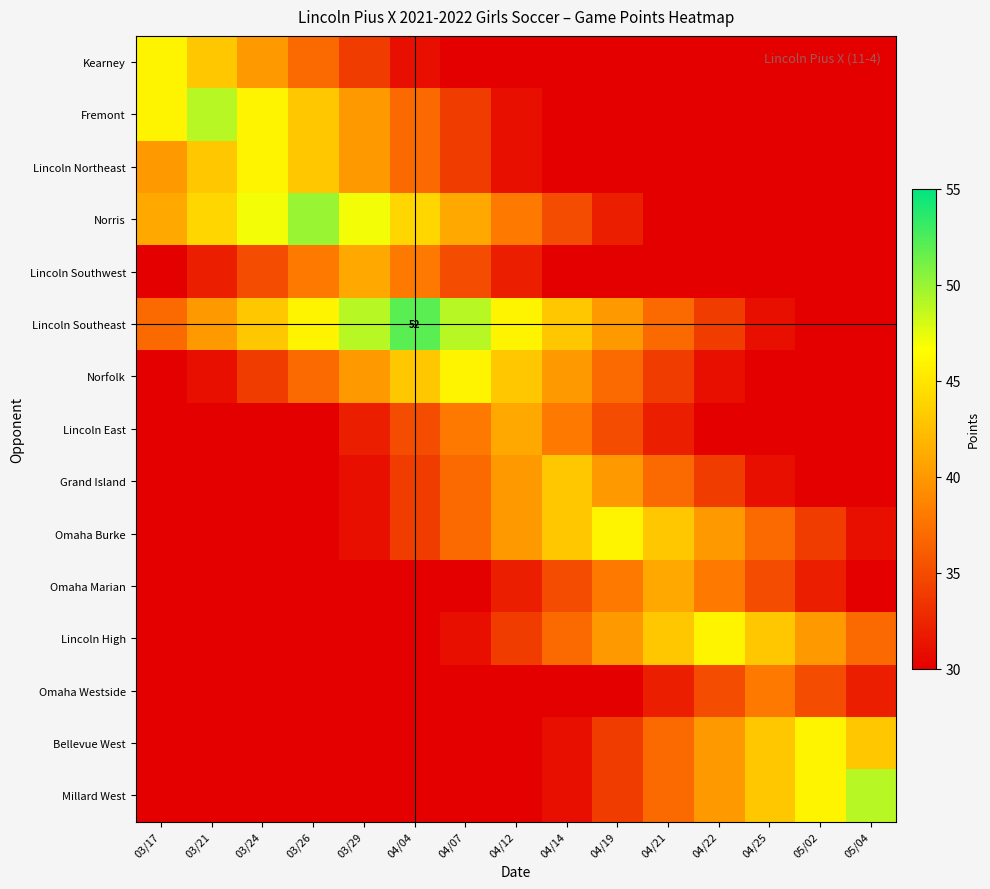

At 04/21, list the series in order from largest to smallest.

Omaha Burke, Lincoln High, Omaha Marian, Lincoln Southeast, Grand Island, Bellevue West, Millard West, Norfolk, Lincoln East, Omaha Westside, Norris, Lincoln Southwest, Fremont, Lincoln Northeast, Kearney